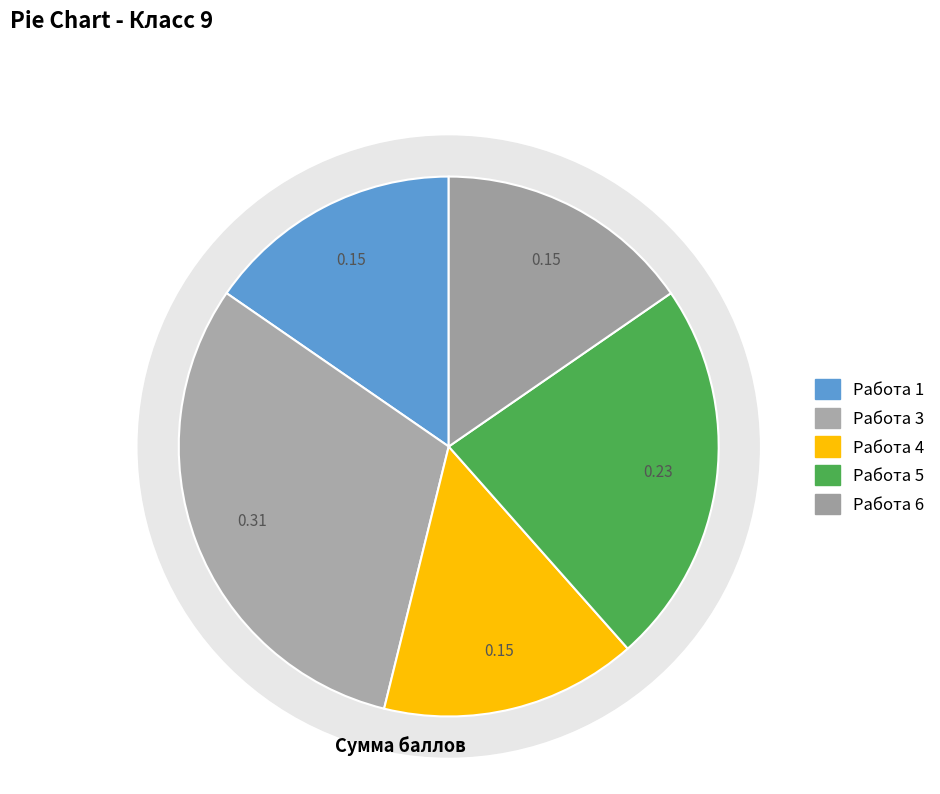

Does any single category account for the majority?

No